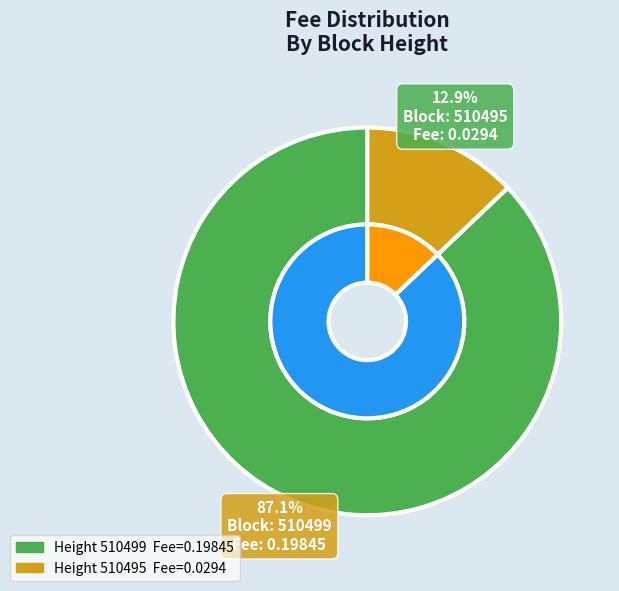

To the nearest percent, what portion does 510495 represent?

13%